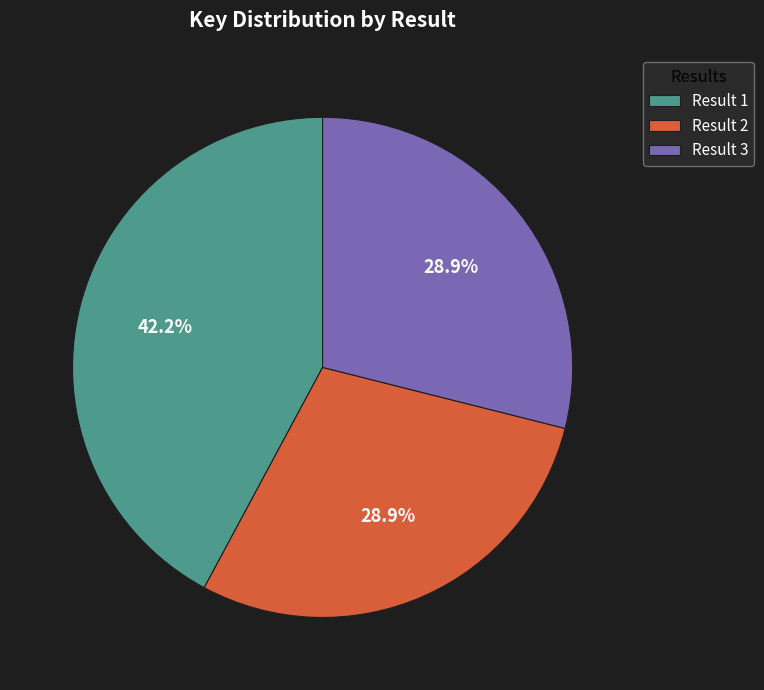

Count the number of slices in the pie.

3